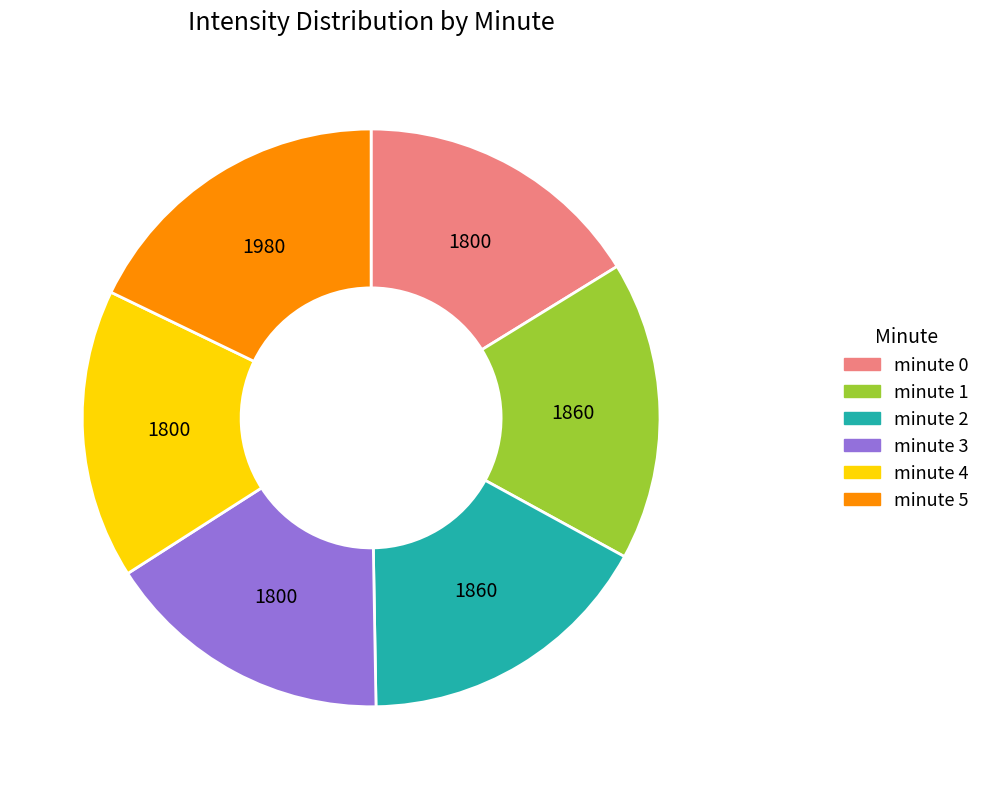

Is there a majority slice in this chart?

No